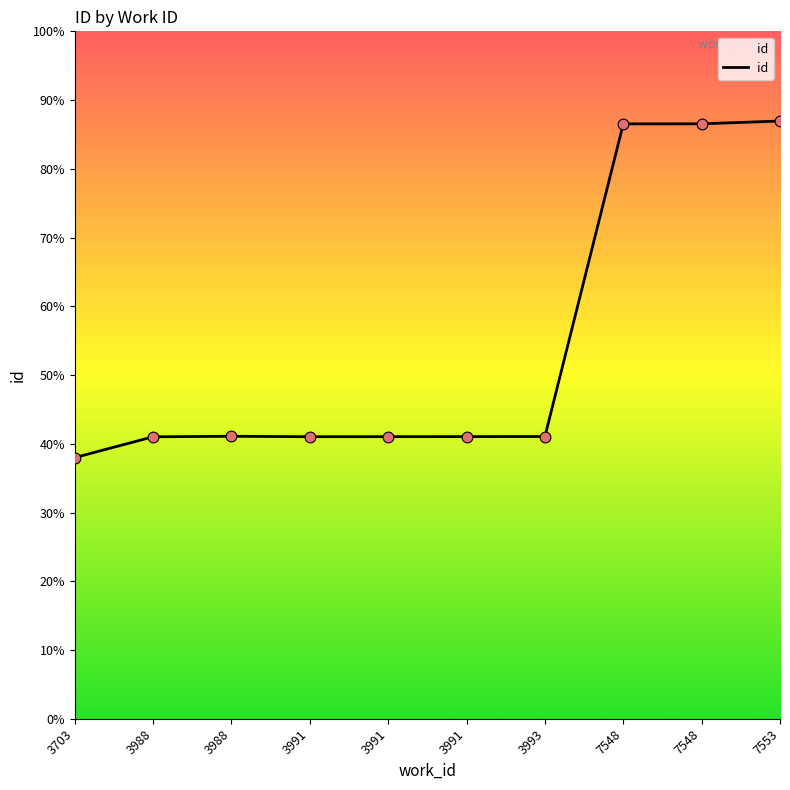

What is the change in value from 3991 to 7548?

+11490